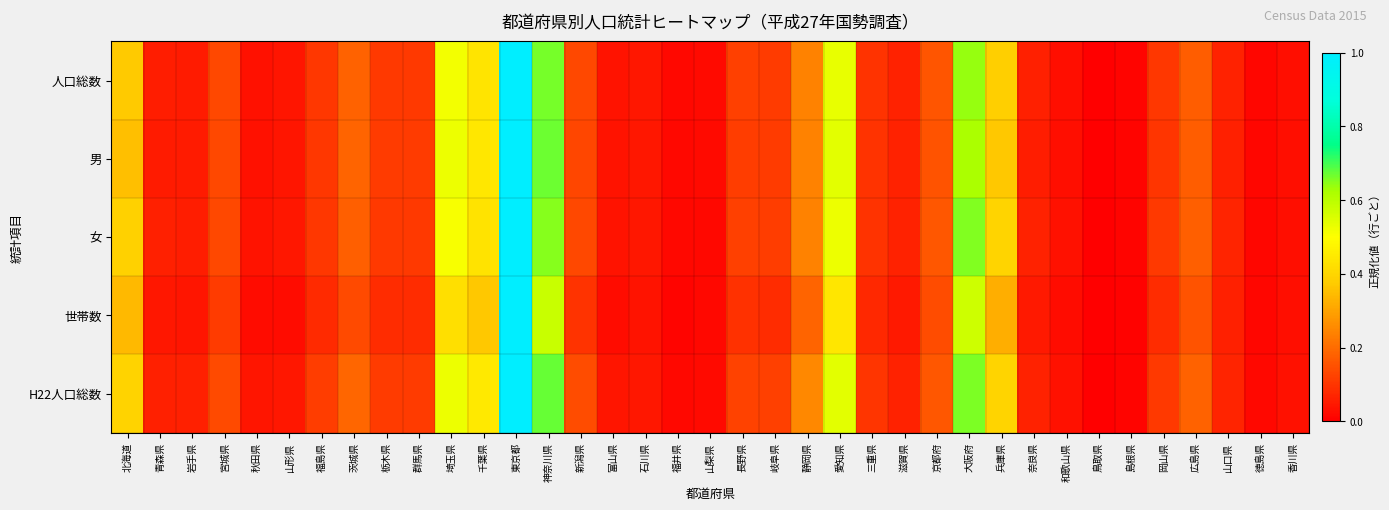

Reading left to right, extract all data points from this chart.

人口総数: 北海道=0.4	青森県=0.1	岩手県=0.1	宮城県=0.1	秋田県=0.0	山形県=0.0	福島県=0.1	茨城県=0.2	栃木県=0.1	群馬県=0.1	埼玉県=0.5	千葉県=0.4	東京都=1.0	神奈川県=0.7	新潟県=0.1	富山県=0.0	石川県=0.0	福井県=0.0	山梨県=0.0	長野県=0.1	岐阜県=0.1	静岡県=0.2	愛知県=0.5	三重県=0.1	滋賀県=0.1	京都府=0.2	大阪府=0.6	兵庫県=0.4	奈良県=0.1	和歌山県=0.0	鳥取県=0.0	島根県=0.0	岡山県=0.1	広島県=0.2	山口県=0.1	徳島県=0.0	香川県=0.0
男: 北海道=0.4	青森県=0.1	岩手県=0.1	宮城県=0.1	秋田県=0.0	山形県=0.0	福島県=0.1	茨城県=0.2	栃木県=0.1	群馬県=0.1	埼玉県=0.5	千葉県=0.4	東京都=1.0	神奈川県=0.7	新潟県=0.1	富山県=0.0	石川県=0.0	福井県=0.0	山梨県=0.0	長野県=0.1	岐阜県=0.1	静岡県=0.2	愛知県=0.5	三重県=0.1	滋賀県=0.1	京都府=0.2	大阪府=0.6	兵庫県=0.4	奈良県=0.1	和歌山県=0.0	鳥取県=0.0	島根県=0.0	岡山県=0.1	広島県=0.2	山口県=0.1	徳島県=0.0	香川県=0.0
女: 北海道=0.4	青森県=0.1	岩手県=0.1	宮城県=0.1	秋田県=0.0	山形県=0.0	福島県=0.1	茨城県=0.2	栃木県=0.1	群馬県=0.1	埼玉県=0.5	千葉県=0.4	東京都=1.0	神奈川県=0.7	新潟県=0.1	富山県=0.0	石川県=0.0	福井県=0.0	山梨県=0.0	長野県=0.1	岐阜県=0.1	静岡県=0.2	愛知県=0.5	三重県=0.1	滋賀県=0.1	京都府=0.2	大阪府=0.7	兵庫県=0.4	奈良県=0.1	和歌山県=0.0	鳥取県=0.0	島根県=0.0	岡山県=0.1	広島県=0.2	山口県=0.1	徳島県=0.0	香川県=0.0
世帯数: 北海道=0.3	青森県=0.0	岩手県=0.0	宮城県=0.1	秋田県=0.0	山形県=0.0	福島県=0.1	茨城県=0.1	栃木県=0.1	群馬県=0.1	埼玉県=0.4	千葉県=0.4	東京都=1.0	神奈川県=0.6	新潟県=0.1	富山県=0.0	石川県=0.0	福井県=0.0	山梨県=0.0	長野県=0.1	岐阜県=0.1	静岡県=0.2	愛知県=0.4	三重県=0.1	滋賀県=0.0	京都府=0.1	大阪府=0.6	兵庫県=0.3	奈良県=0.0	和歌山県=0.0	鳥取県=0.0	島根県=0.0	岡山県=0.1	広島県=0.2	山口県=0.1	徳島県=0.0	香川県=0.0
H22人口総数: 北海道=0.4	青森県=0.1	岩手県=0.1	宮城県=0.1	秋田県=0.0	山形県=0.0	福島県=0.1	茨城県=0.2	栃木県=0.1	群馬県=0.1	埼玉県=0.5	千葉県=0.4	東京都=1.0	神奈川県=0.7	新潟県=0.1	富山県=0.0	石川県=0.0	福井県=0.0	山梨県=0.0	長野県=0.1	岐阜県=0.1	静岡県=0.3	愛知県=0.5	三重県=0.1	滋賀県=0.1	京都府=0.2	大阪府=0.7	兵庫県=0.4	奈良県=0.1	和歌山県=0.0	鳥取県=0.0	島根県=0.0	岡山県=0.1	広島県=0.2	山口県=0.1	徳島県=0.0	香川県=0.0